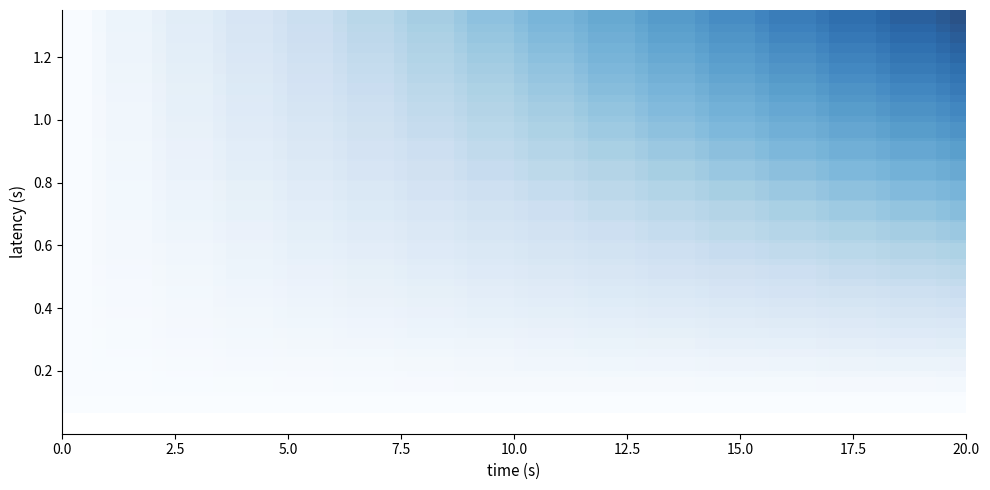

What is the greatest value displayed?

0.7